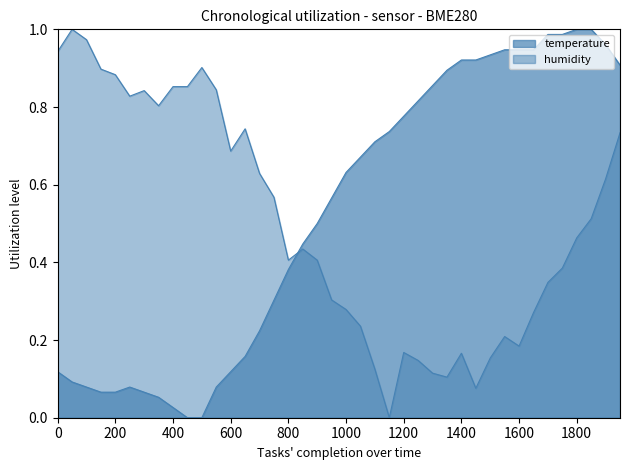

After their last crossing, which series has the higher values: humidity or temperature?

temperature